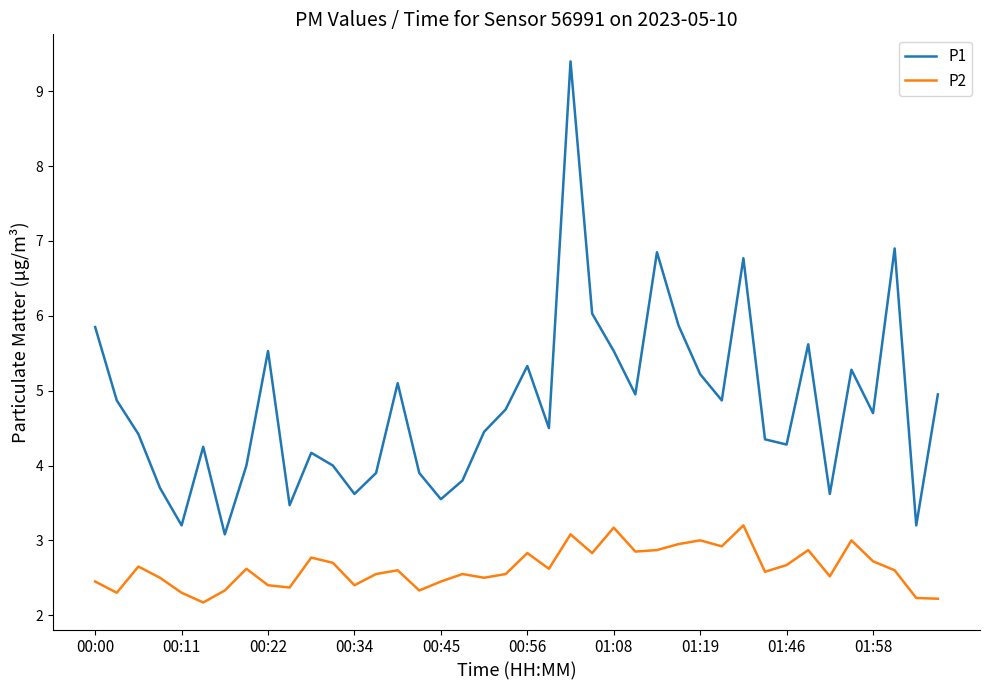

How many lines are shown in the chart?

2